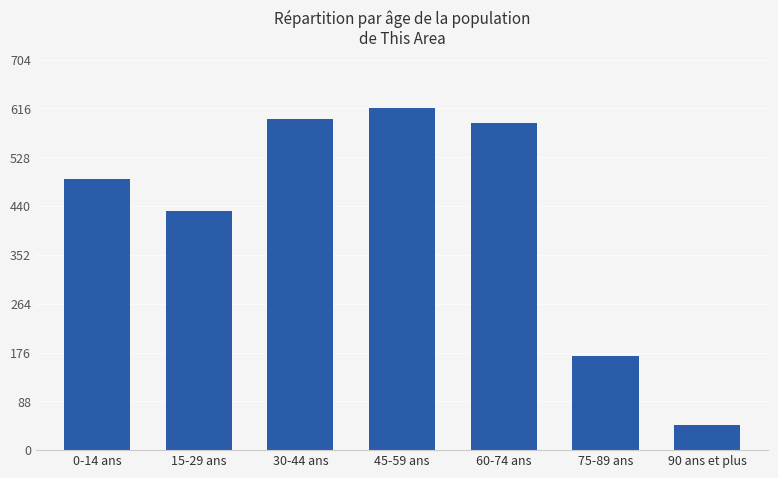

What is the difference between the maximum and minimum values?

571